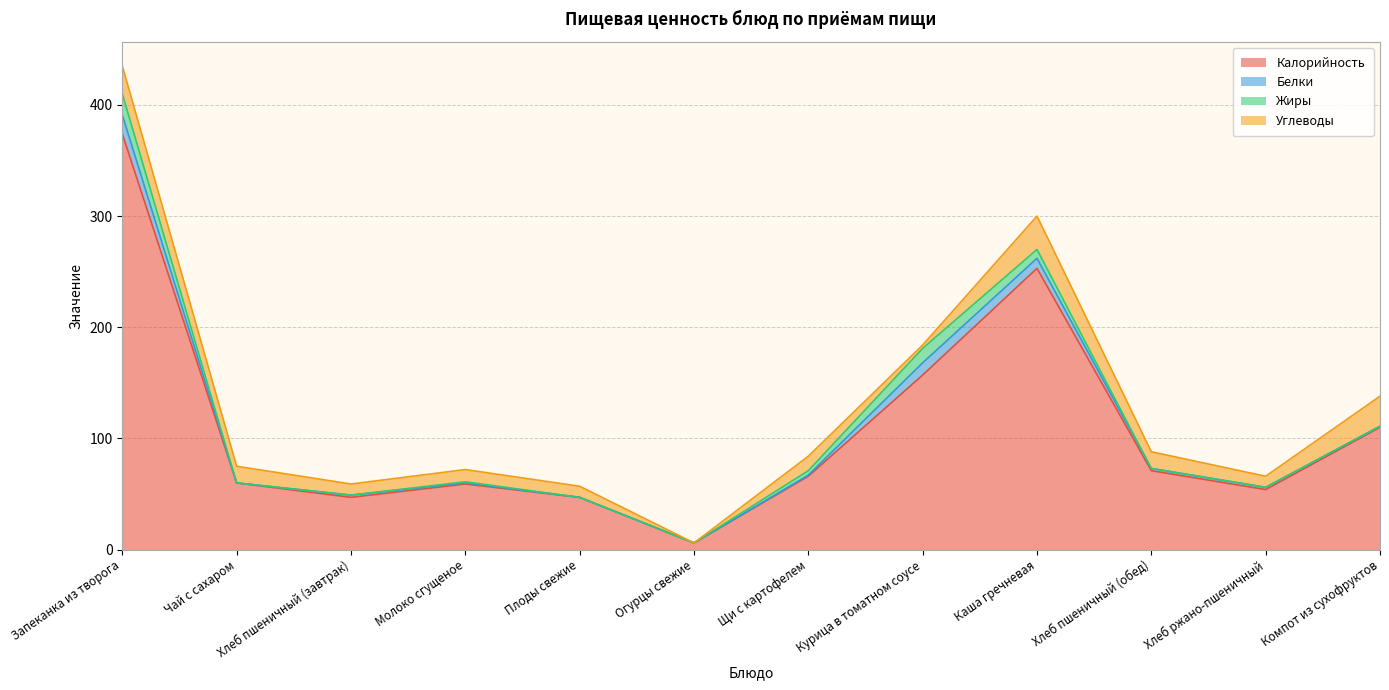

What is the approximate value of Углеводы at Чай с сахаром, to the nearest 5?

15